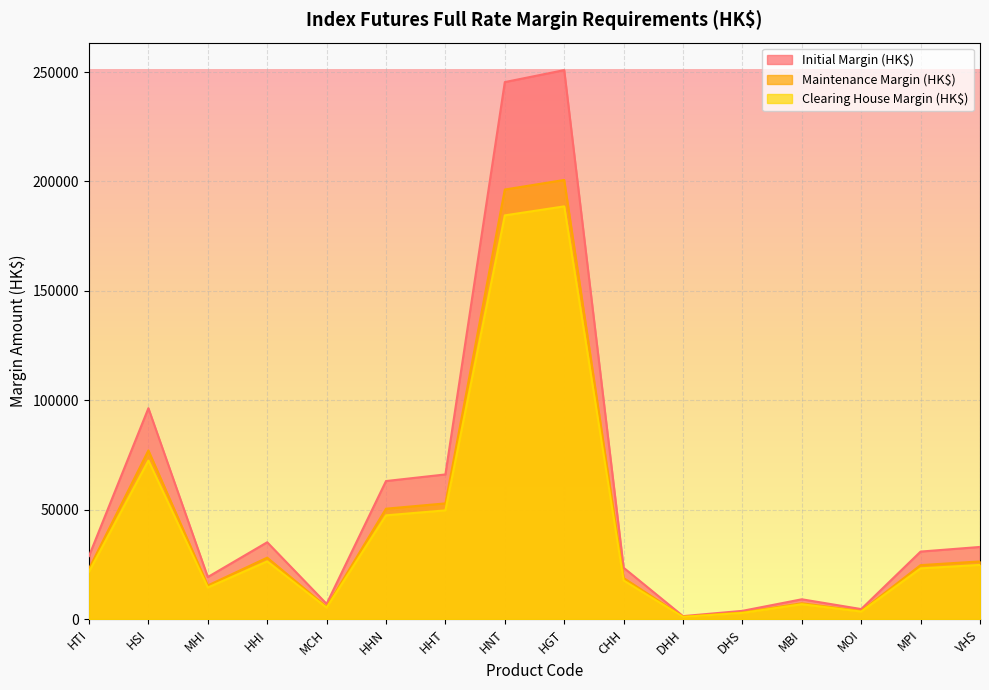

Which series changed the most between HHN and MBI?

Initial Margin (HK$)